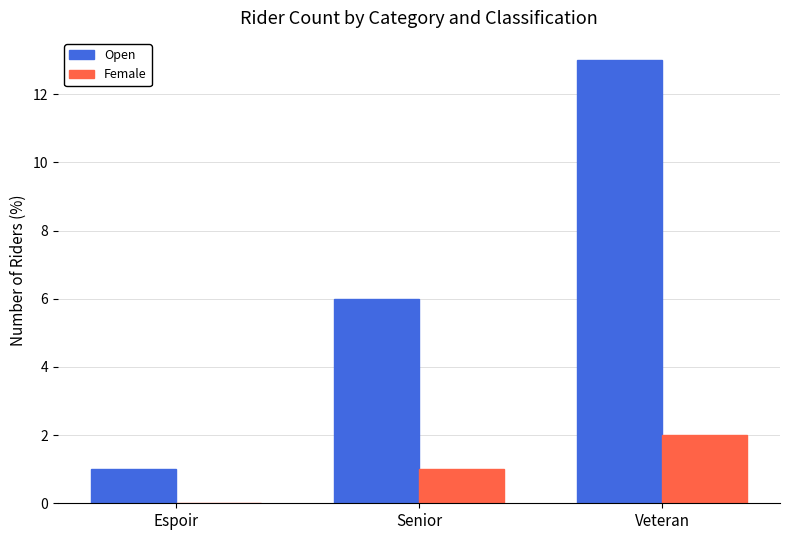

Is it true that Open equals 6 at Senior?

True